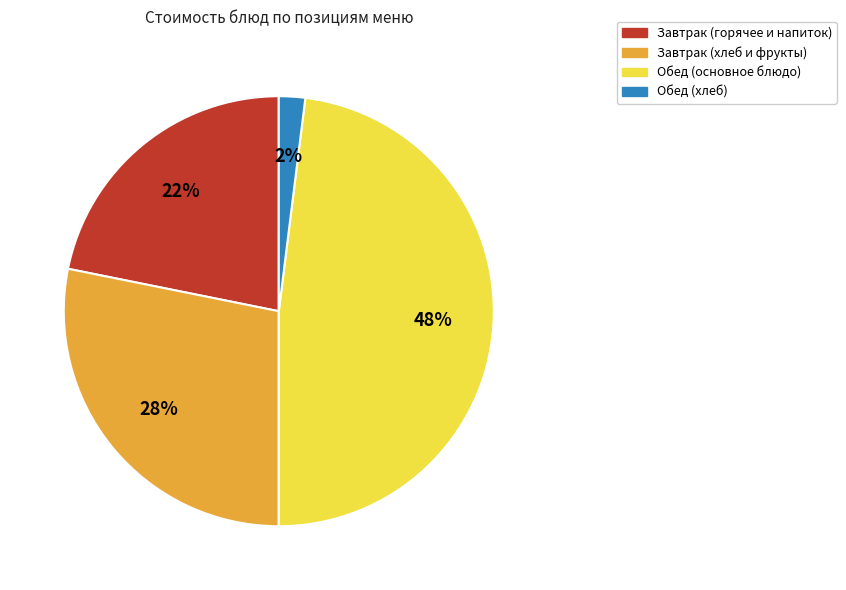

To the nearest percent, what is the difference between the largest and smallest slice percentages?

46%